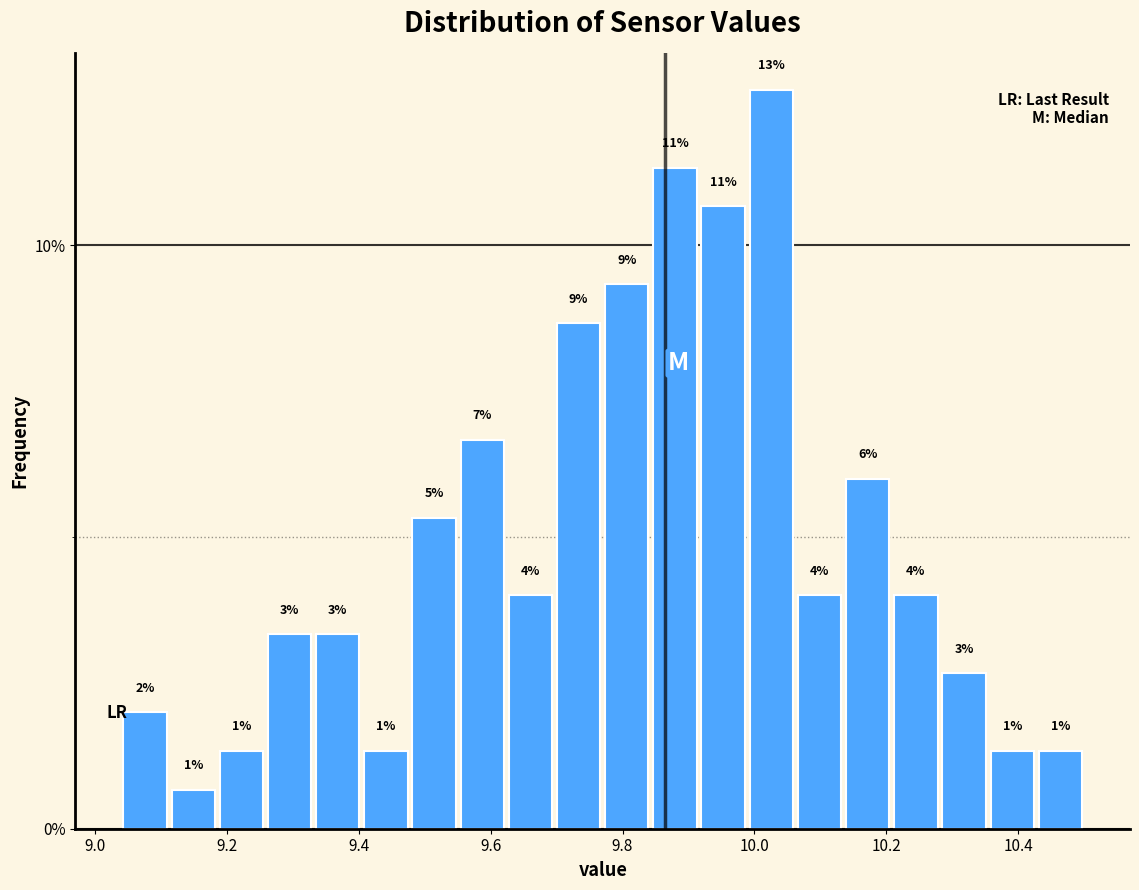

Read against the x-axis, roughly where is the centre of the tallest bar?

10.02